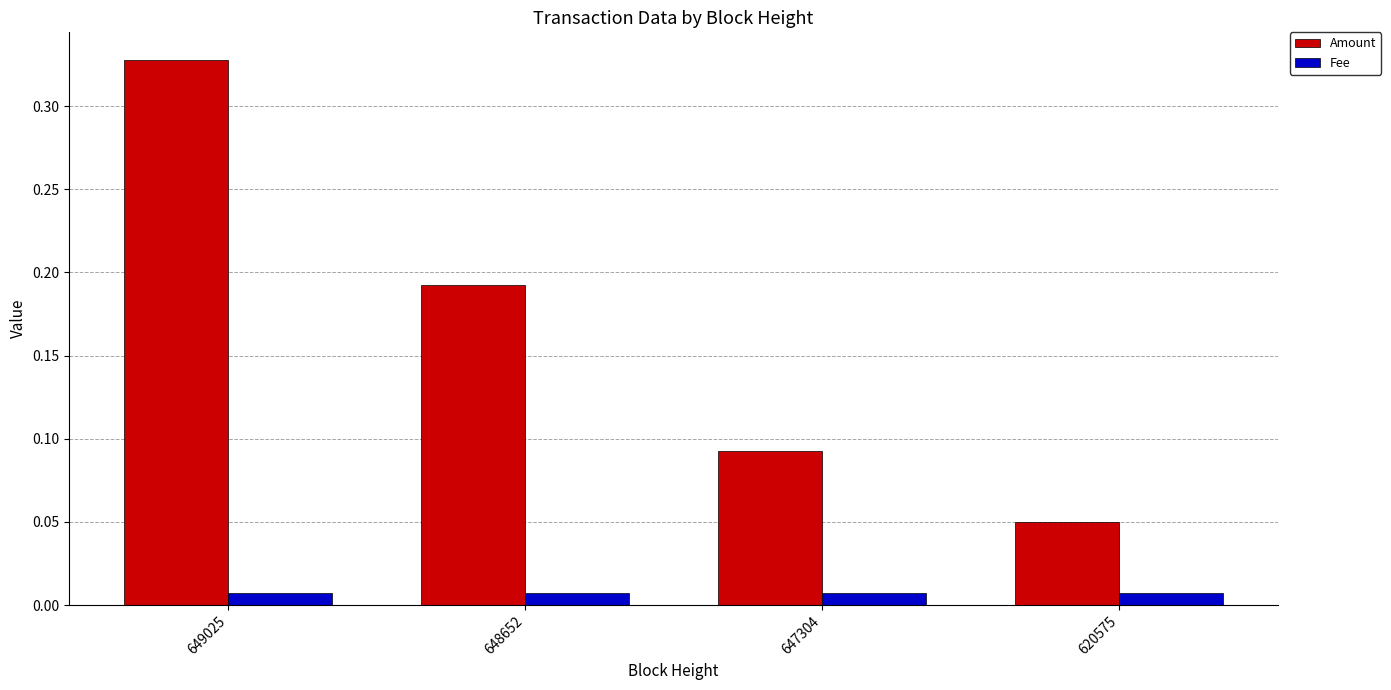

At how many categories does at least one series exceed 0?

4